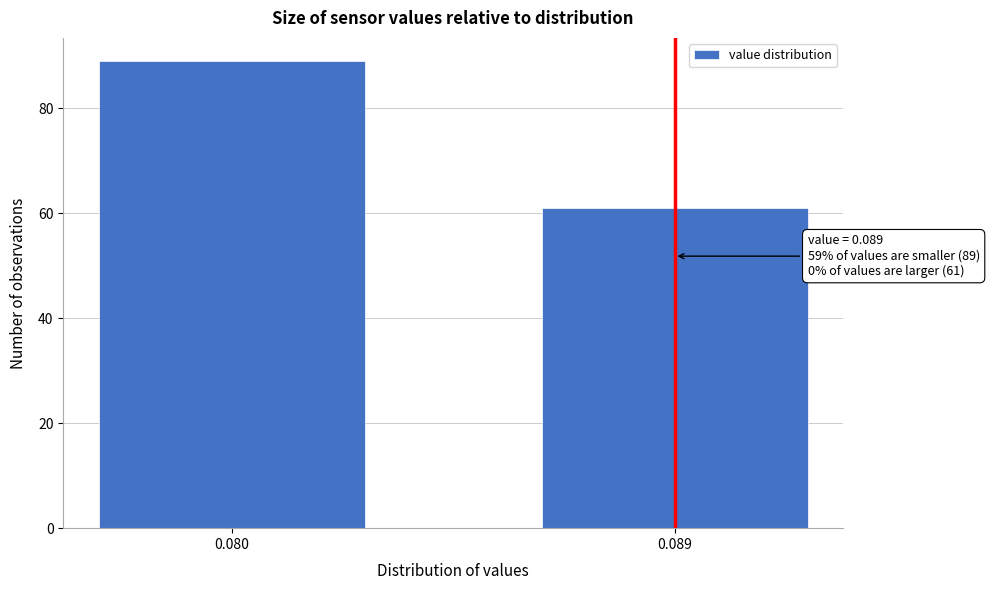

Reading left to right, list all the values displayed in this chart.

89	61